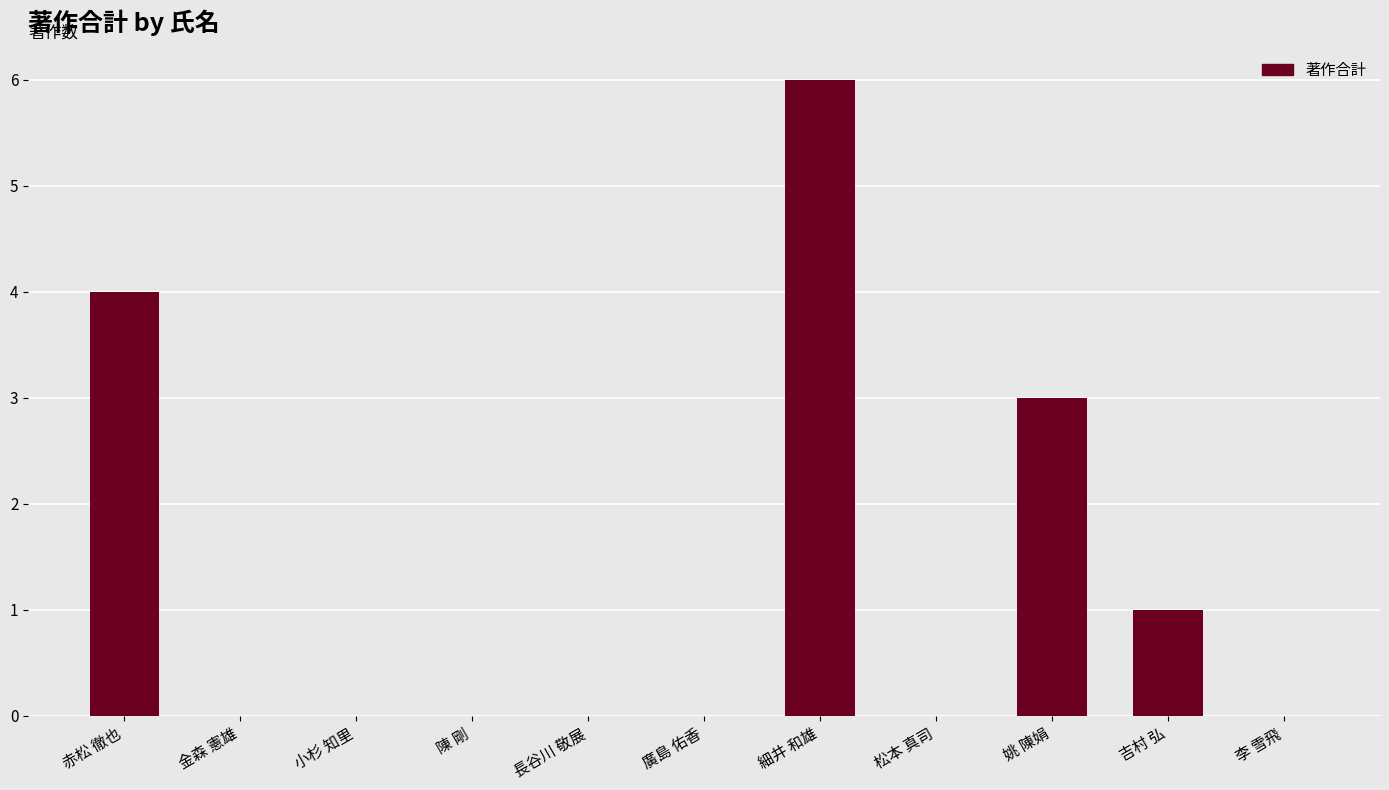

What is the sum of all values?

14